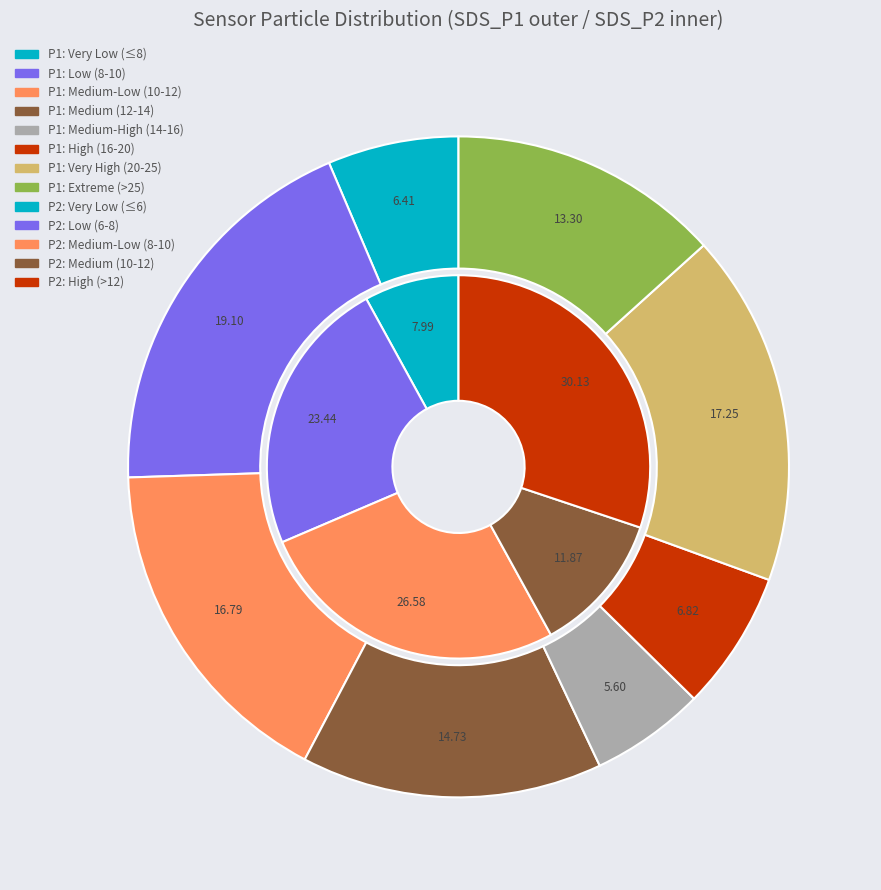

Is there a majority slice in this chart?

No